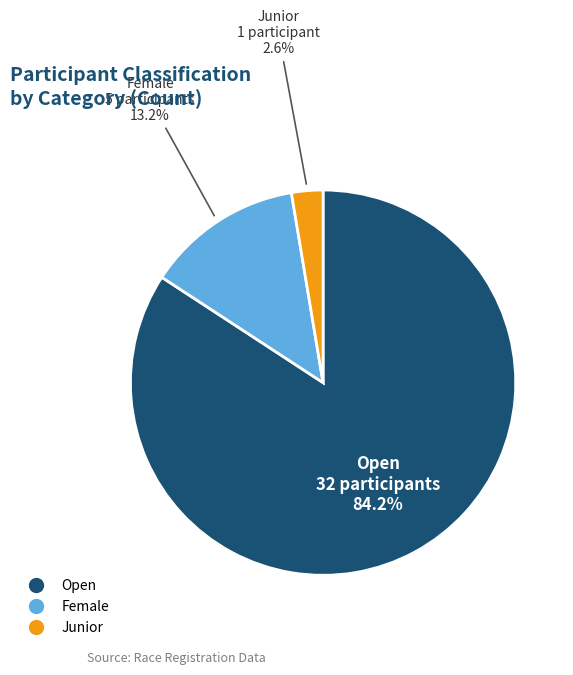

How much of the chart is everything except Open?

15.8%